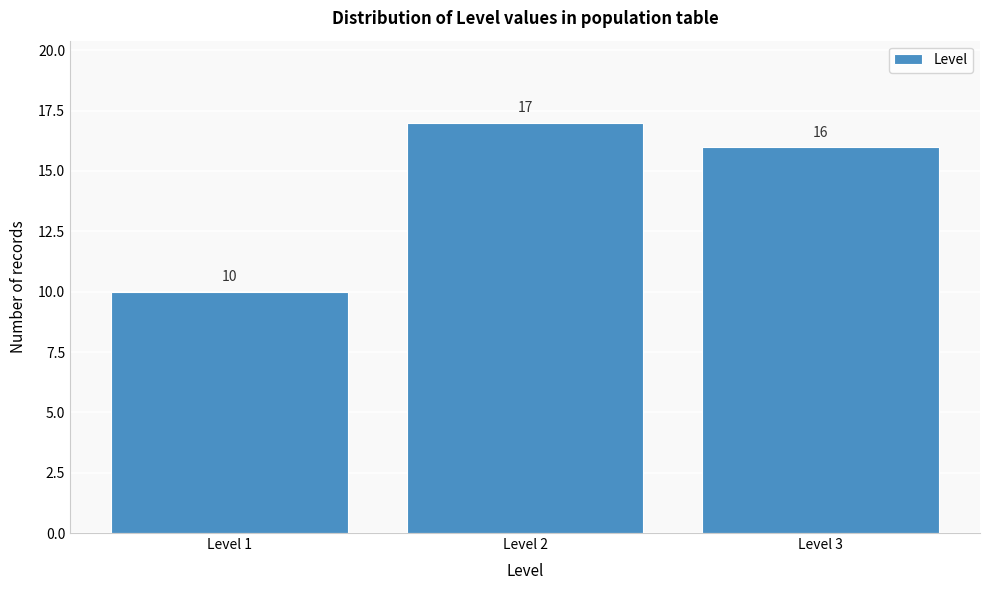

How tall is the bar that spans 1.5 to 2.5 on the x-axis?

17